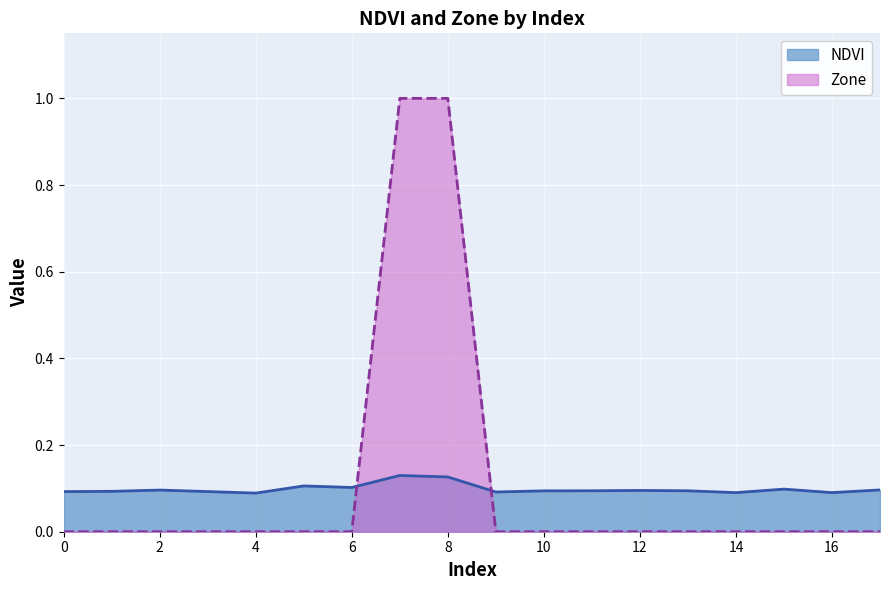

What is the sum of all Zone values?

2.0